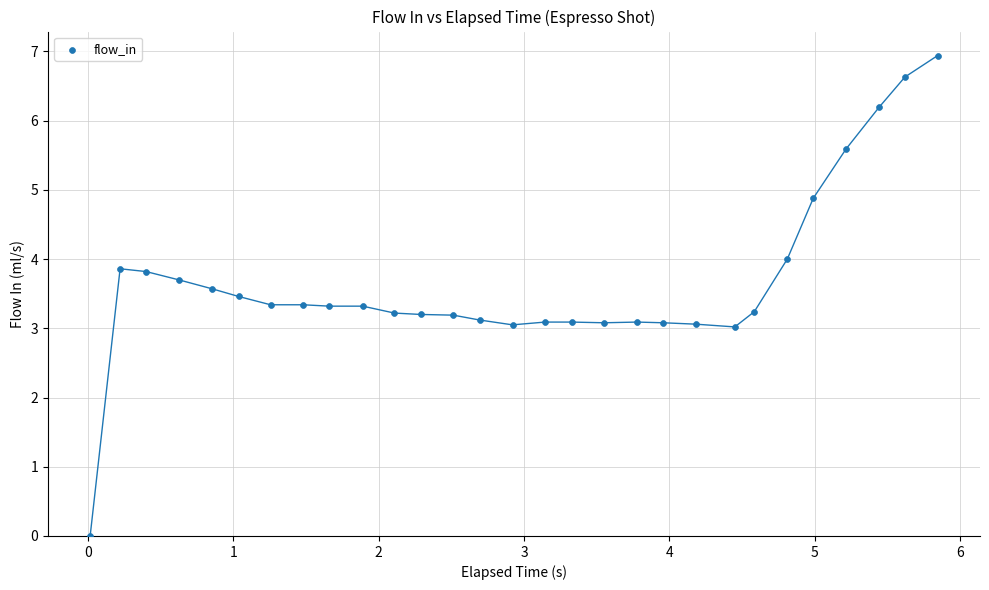

What is the range of X values (max minus min)?

5.8